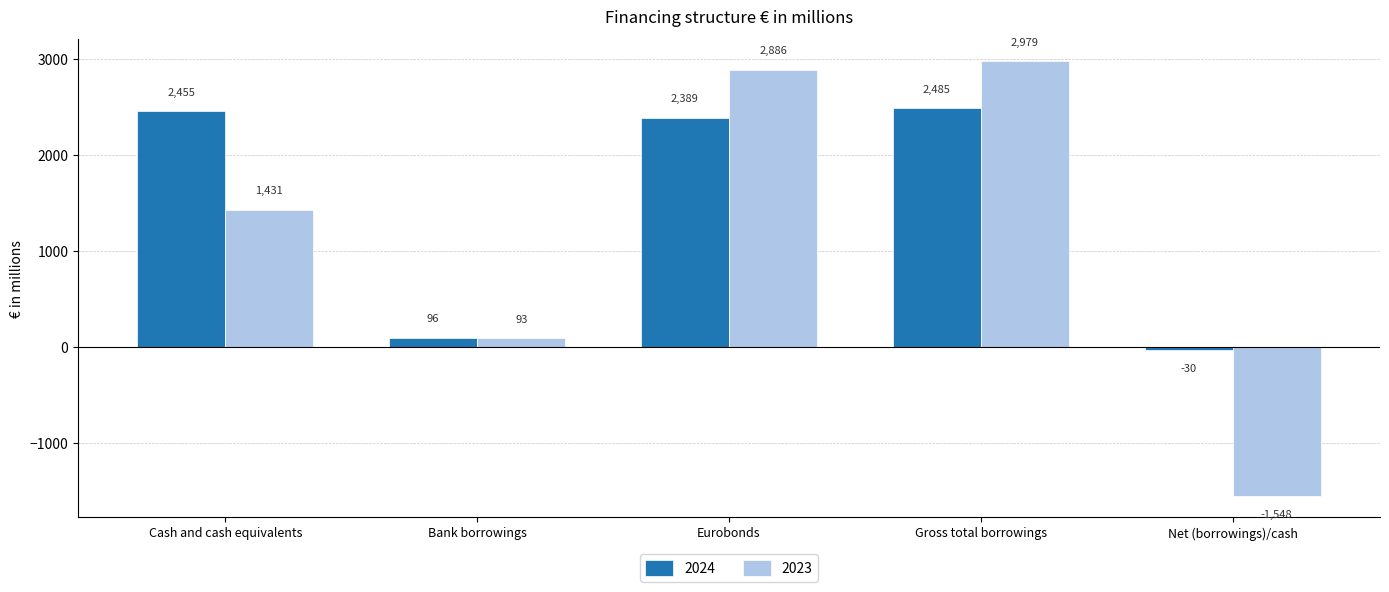

Is the value of 2024 at Cash and cash equivalents greater than the value of 2023 at Net (borrowings)/cash?

Yes